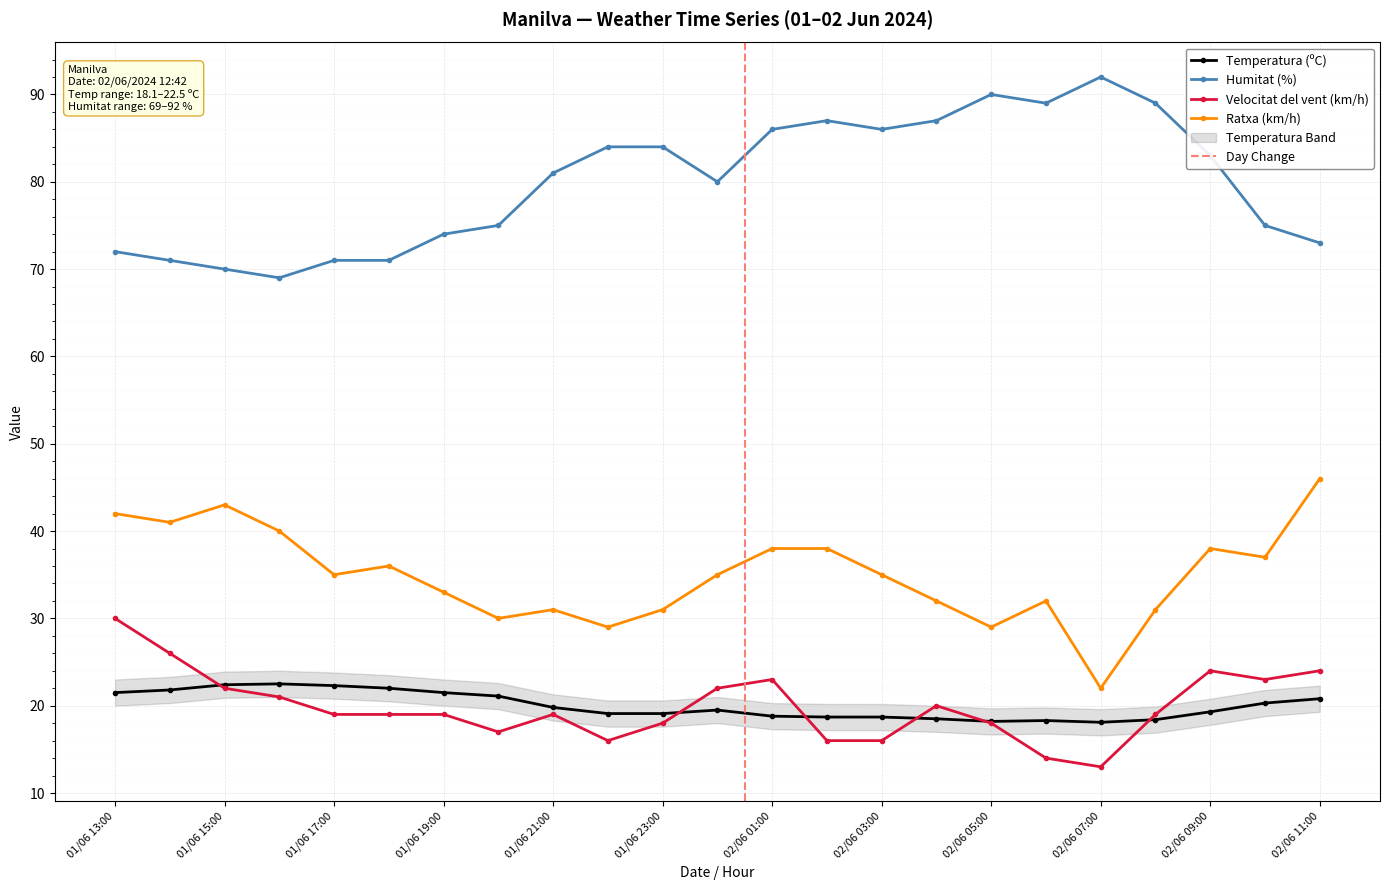

At how many categories does at least one series exceed 13?

23